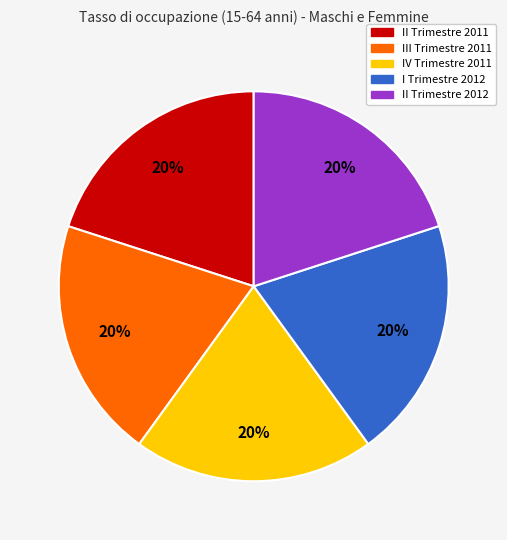

Approximately how many times larger is the value at IV Trimestre 2011 compared to II Trimestre 2012?

1.0